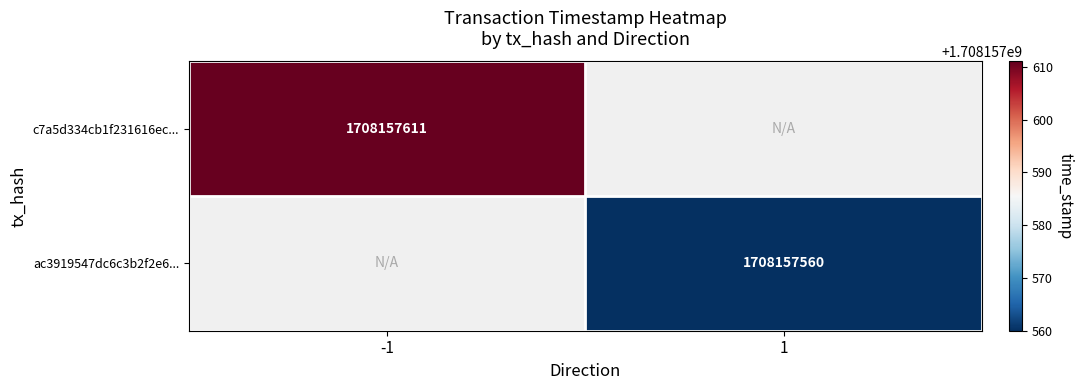

Rank the series at 1 from lowest to highest value.

ac3919547dc6c3b2f2e6d671c2053bfbe2d4b4d, c7a5d334cb1f231616ec160cb3687d24f85ddf7